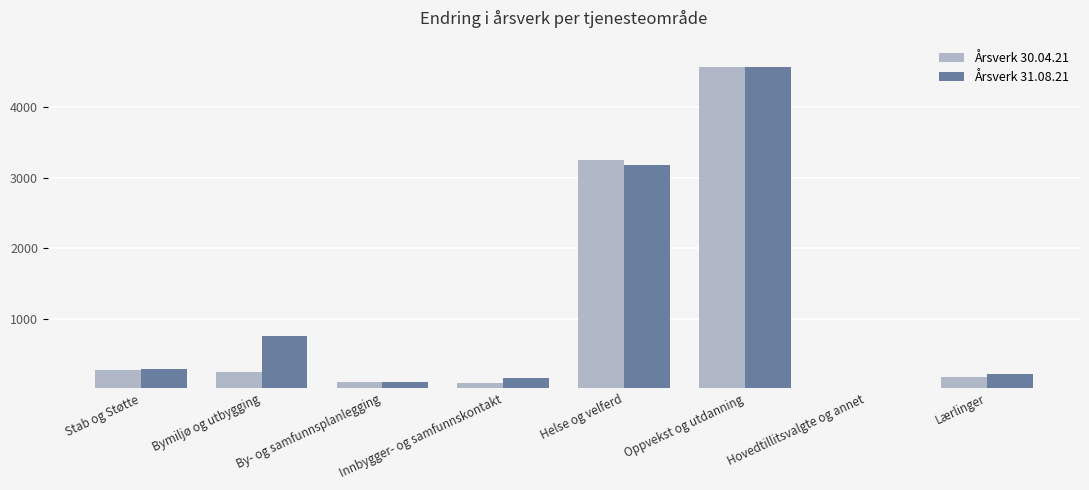

Rank the series by their average value, from highest to lowest.

Årsverk 31.08.21, Årsverk 30.04.21